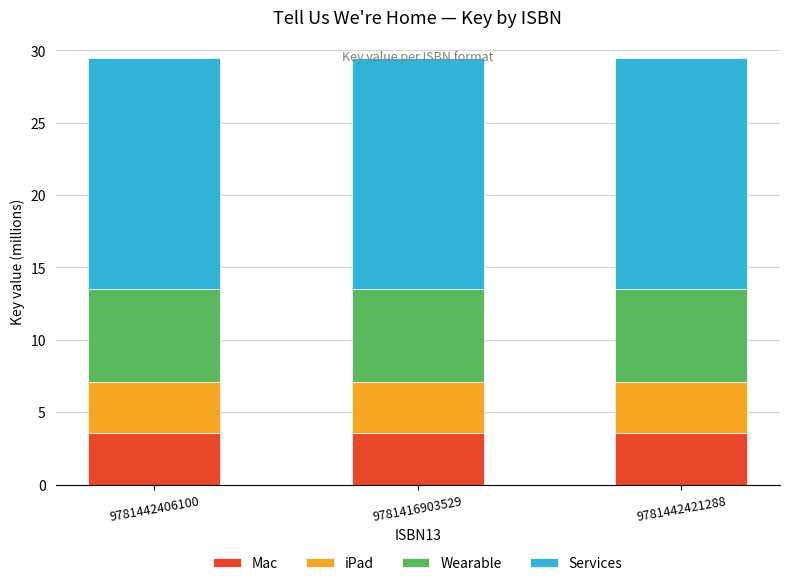

The Mac series shows 3.5 at 9781442421288. True or false?

True